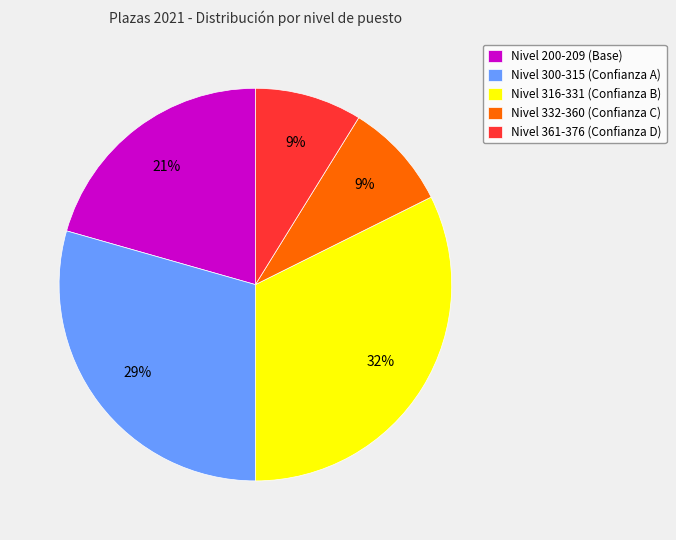

What is the largest slice in the pie chart?

Nivel 316-331 (Confianza B)